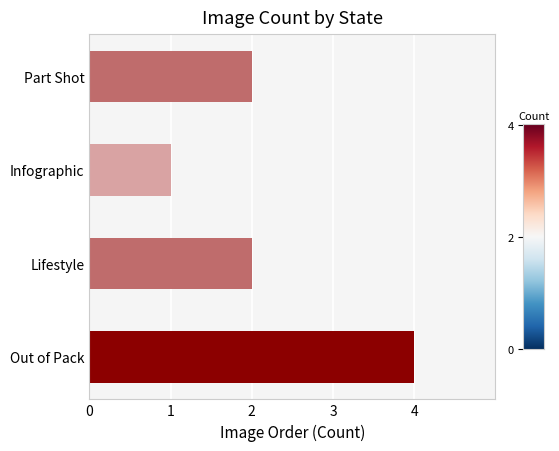

Reading bottom to top, what are all the values shown in this chart?

4	2	1	2